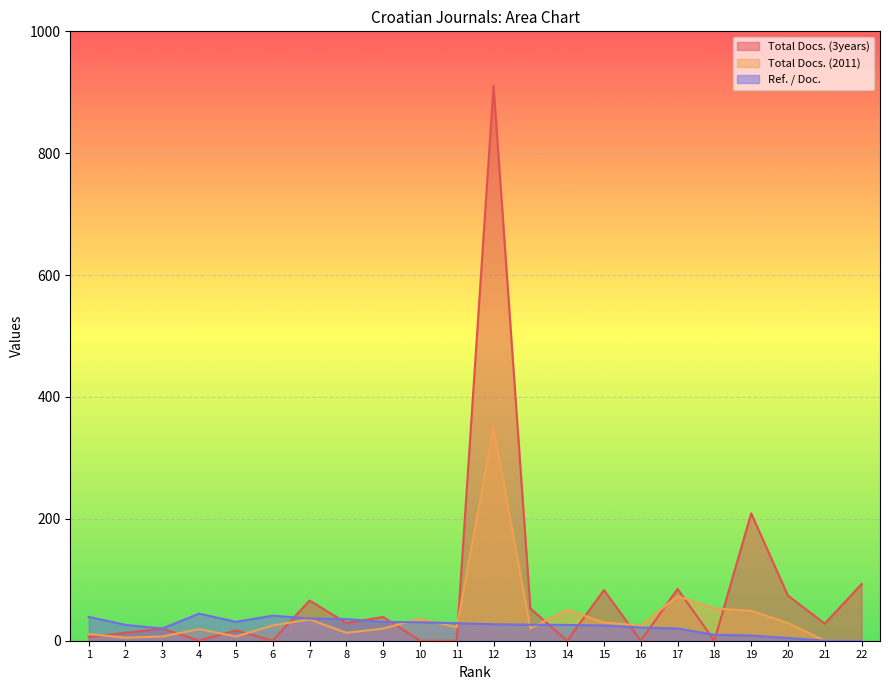

List the series in order of their overall mean, highest first.

Total Docs. (3years), Total Docs. (2011), Ref. / Doc.